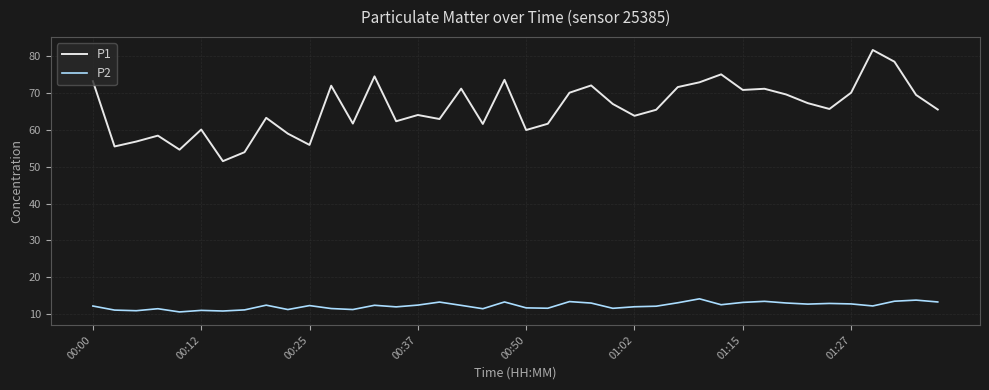

Which series has the largest range (max minus min)?

P1